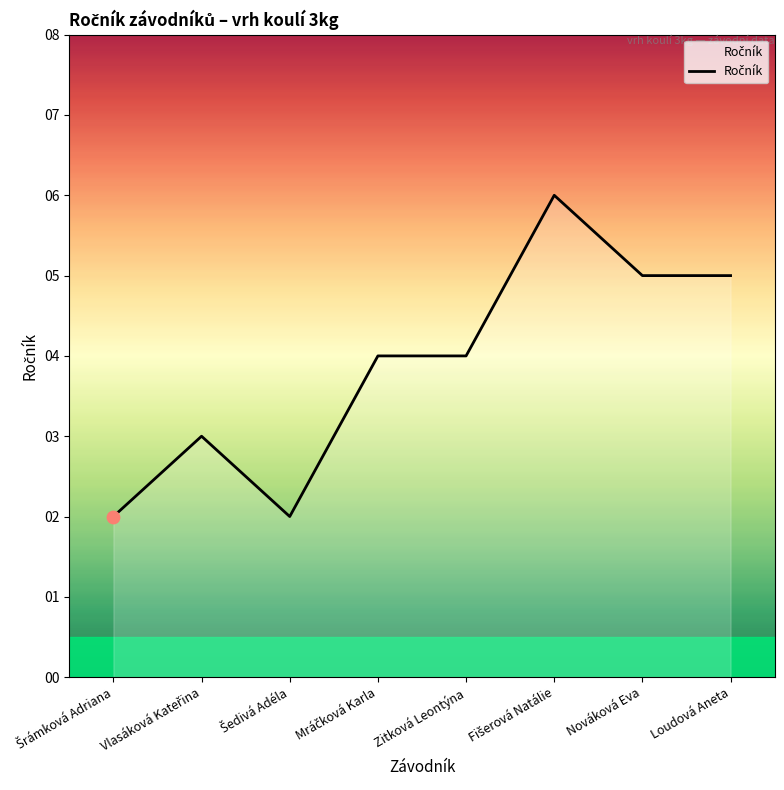

What position from the left is Loudová Aneta?

8